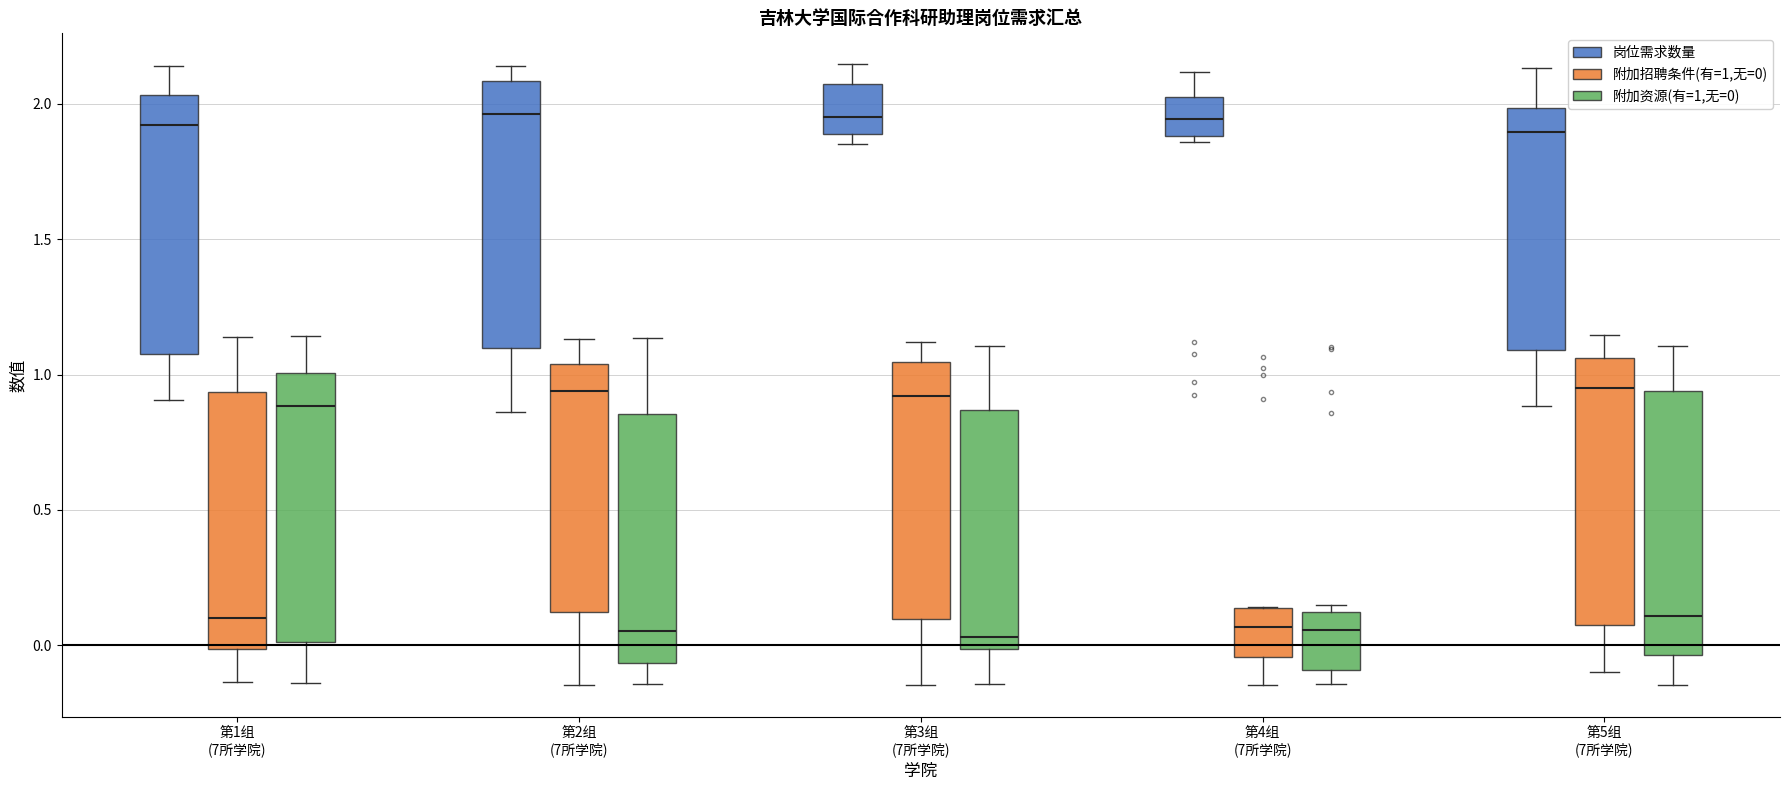

Reading left to right, transcribe this box plot: for each box, give where its median line is, the range the box spans, and where its two whiskers end, as read against the y-axis. The values are not printed on the chart, so give them approximately, as read against the axis.

第1组 (7所学院) (岗位需求数量): median 1.90, box 1.10 to 2.05, whiskers 0.90 to 2.15
第1组 (7所学院) (附加招聘条件(有=1,无=0)): median 0.10, box 0.00 to 0.95, whiskers -0.15 to 1.15
第1组 (7所学院) (附加资源(有=1,无=0)): median 0.90, box 0.00 to 1.00, whiskers -0.15 to 1.15
第2组 (7所学院) (岗位需求数量): median 1.95, box 1.10 to 2.10, whiskers 0.85 to 2.15
第2组 (7所学院) (附加招聘条件(有=1,无=0)): median 0.95, box 0.10 to 1.05, whiskers -0.15 to 1.15
第2组 (7所学院) (附加资源(有=1,无=0)): median 0.05, box -0.05 to 0.85, whiskers -0.15 to 1.15
第3组 (7所学院) (岗位需求数量): median 1.95, box 1.90 to 2.05, whiskers 1.85 to 2.15
第3组 (7所学院) (附加招聘条件(有=1,无=0)): median 0.90, box 0.10 to 1.05, whiskers -0.15 to 1.10
第3组 (7所学院) (附加资源(有=1,无=0)): median 0.05, box 0.00 to 0.85, whiskers -0.15 to 1.10
第4组 (7所学院) (岗位需求数量): median 1.95, box 1.90 to 2.00, whiskers 1.85 to 2.10
第4组 (7所学院) (附加招聘条件(有=1,无=0)): median 0.05, box -0.05 to 0.15, whiskers -0.15 to 0.15
第4组 (7所学院) (附加资源(有=1,无=0)): median 0.05, box -0.10 to 0.10, whiskers -0.15 to 0.15
第5组 (7所学院) (岗位需求数量): median 1.90, box 1.10 to 2.00, whiskers 0.90 to 2.15
第5组 (7所学院) (附加招聘条件(有=1,无=0)): median 0.95, box 0.05 to 1.05, whiskers -0.10 to 1.15
第5组 (7所学院) (附加资源(有=1,无=0)): median 0.10, box -0.05 to 0.95, whiskers -0.15 to 1.10